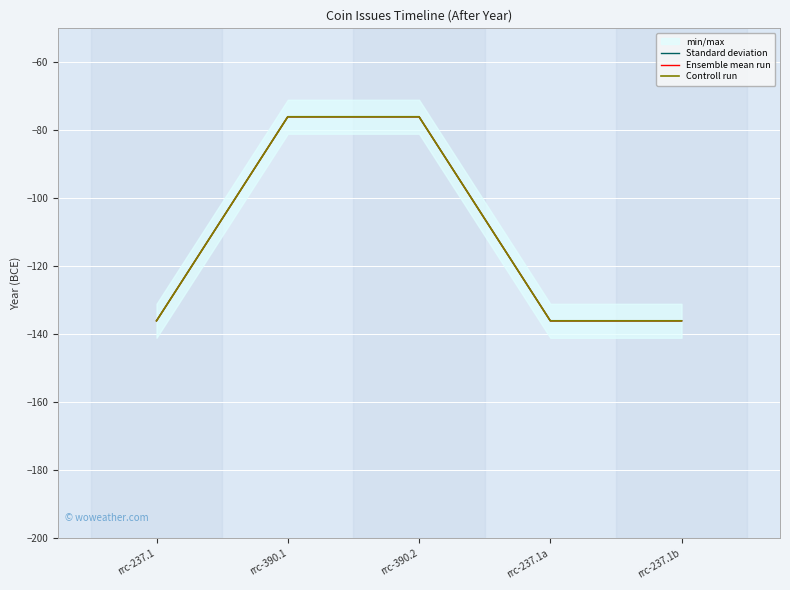

Which category has the lowest value in the Ensemble mean run series?

rrc-237.1